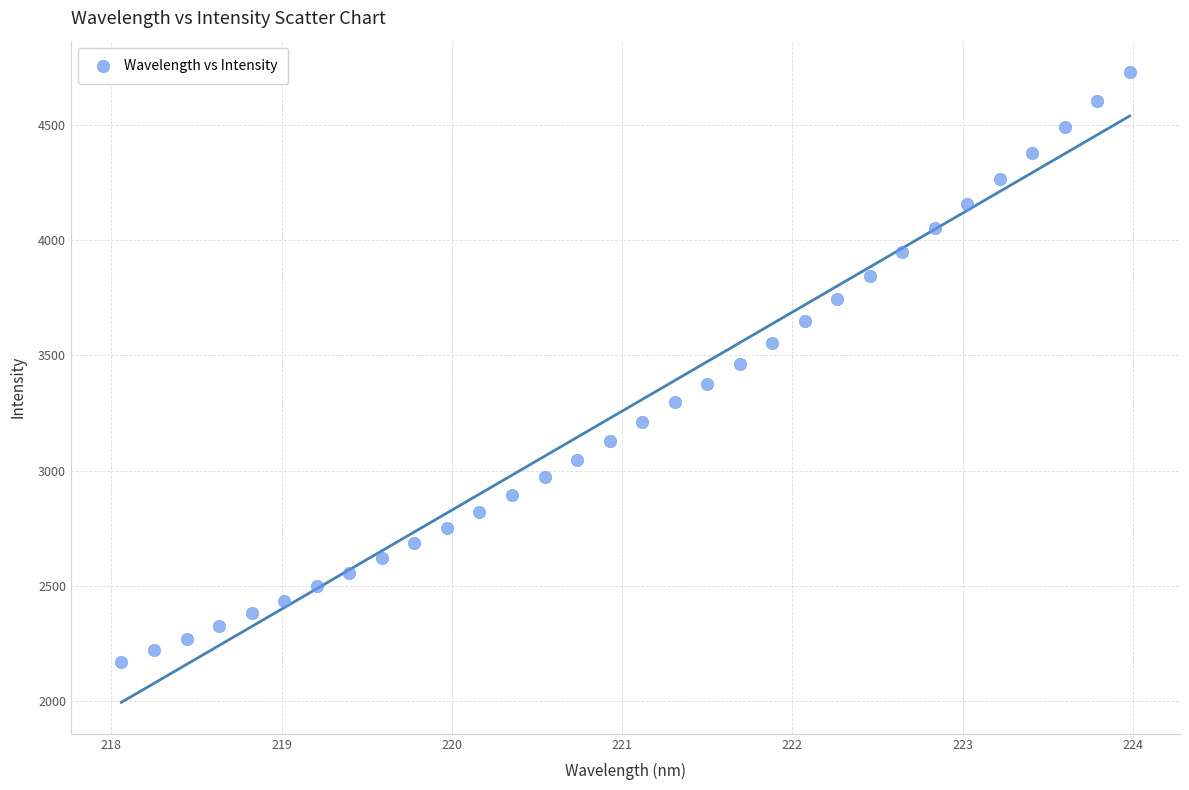

What is the range of Y values (max minus min)?

2558.0